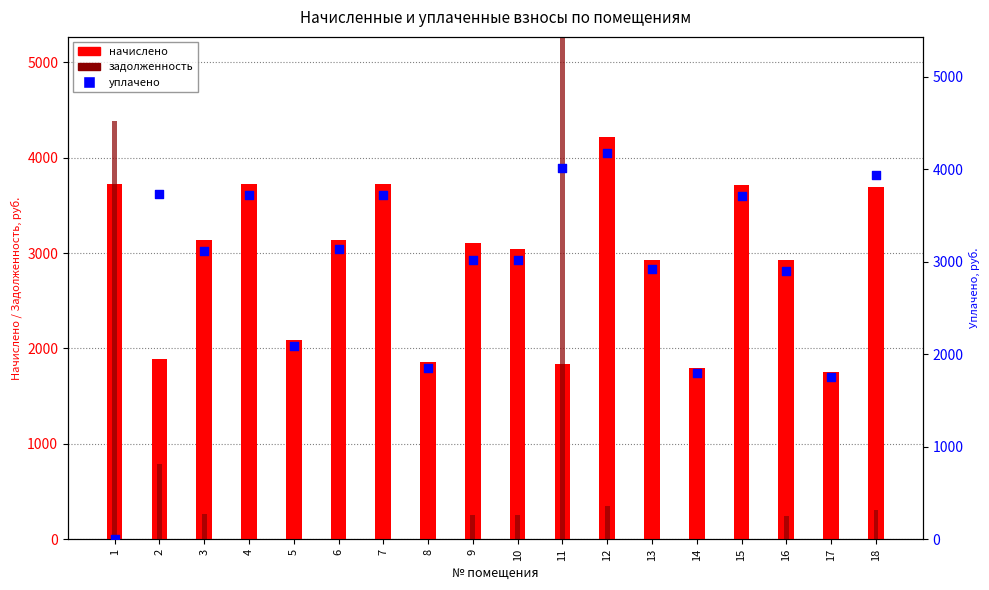

What is the total value across all series at 12?

8738.7